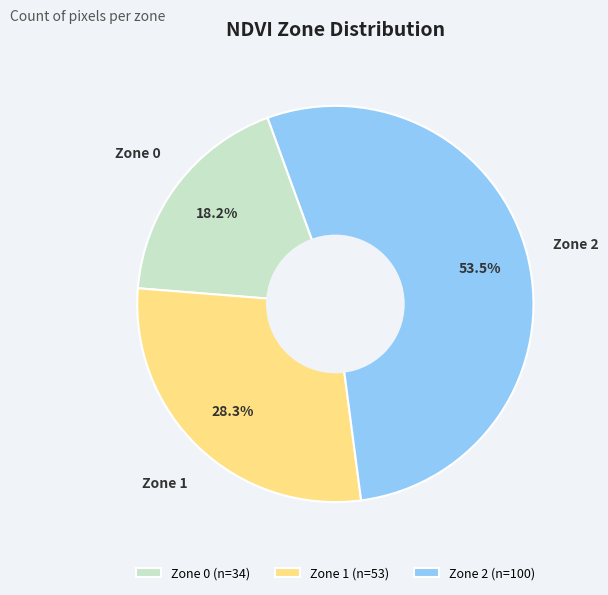

Between Zone 1 (n=53) and Zone 2 (n=100), which is larger?

Zone 2 (n=100)